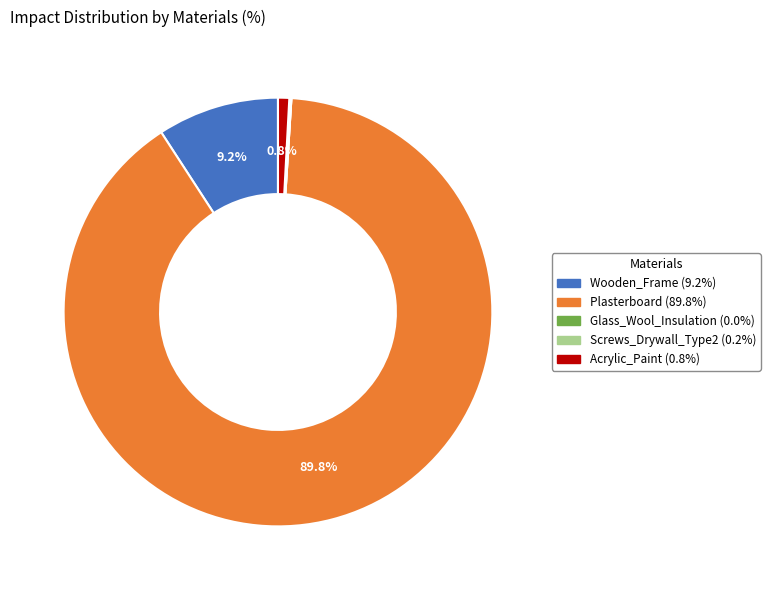

Does any single category account for the majority?

Yes